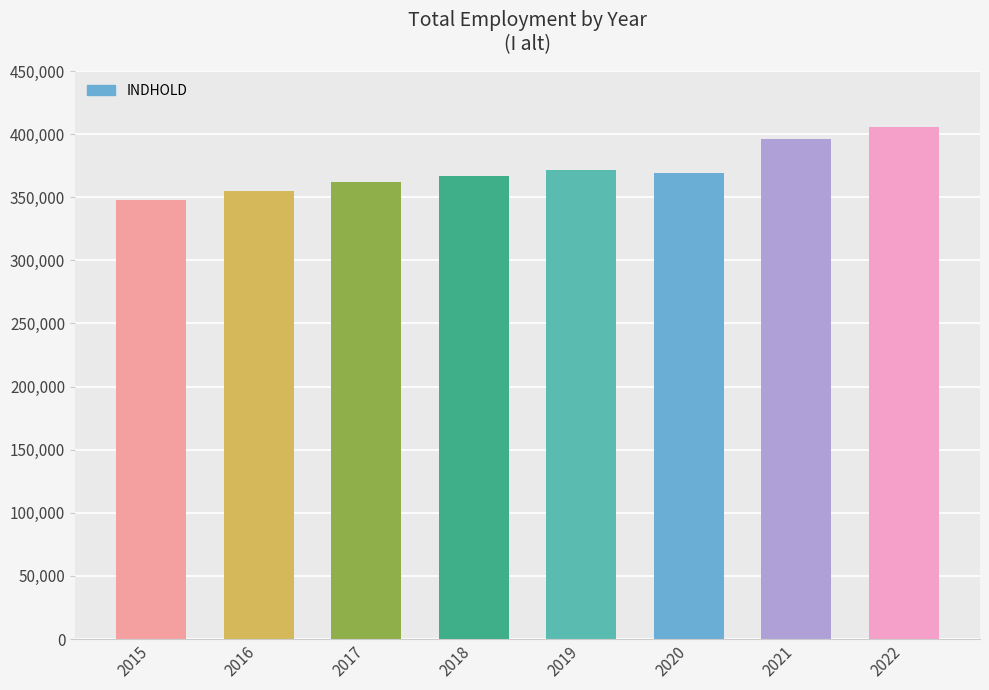

Reading left to right, what are all the values shown in this chart?

2015=348061	2016=355067	2017=361816	2018=366606	2019=371309	2020=369026	2021=396467	2022=406014